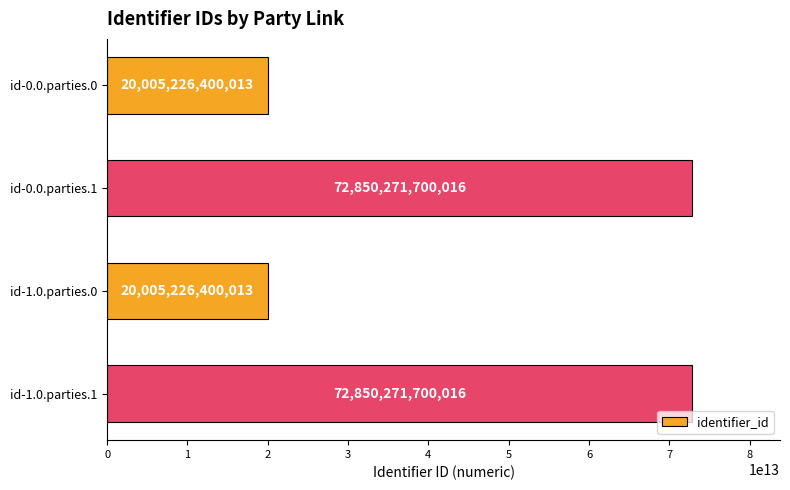

Which has a higher value, id-1.0.parties.1 or id-1.0.parties.0?

id-1.0.parties.1